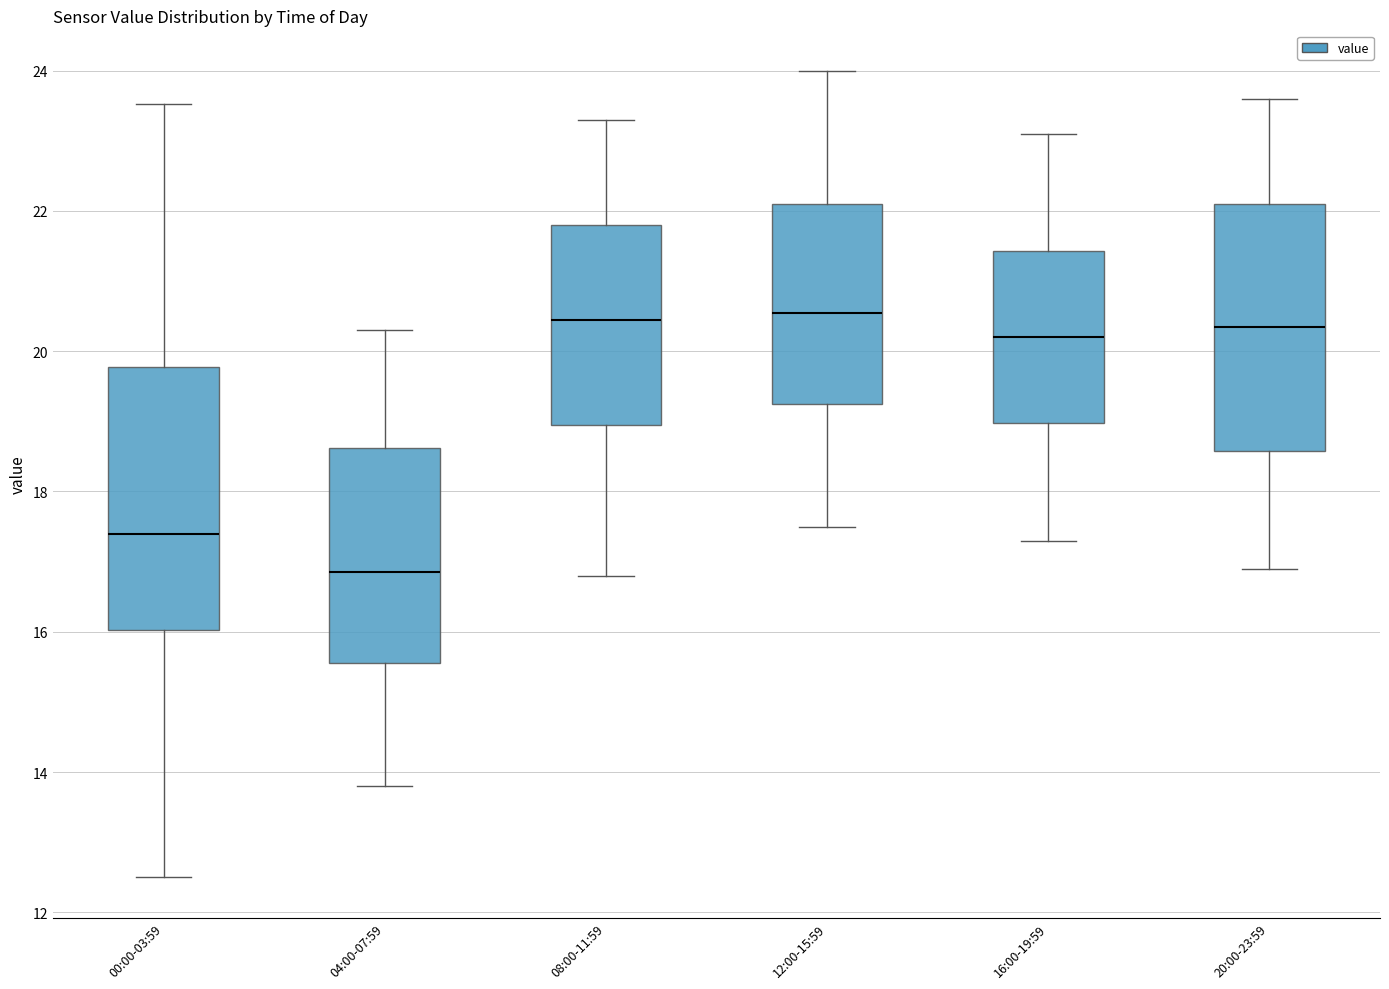

Which box has the lowest median line?

04:00-07:59